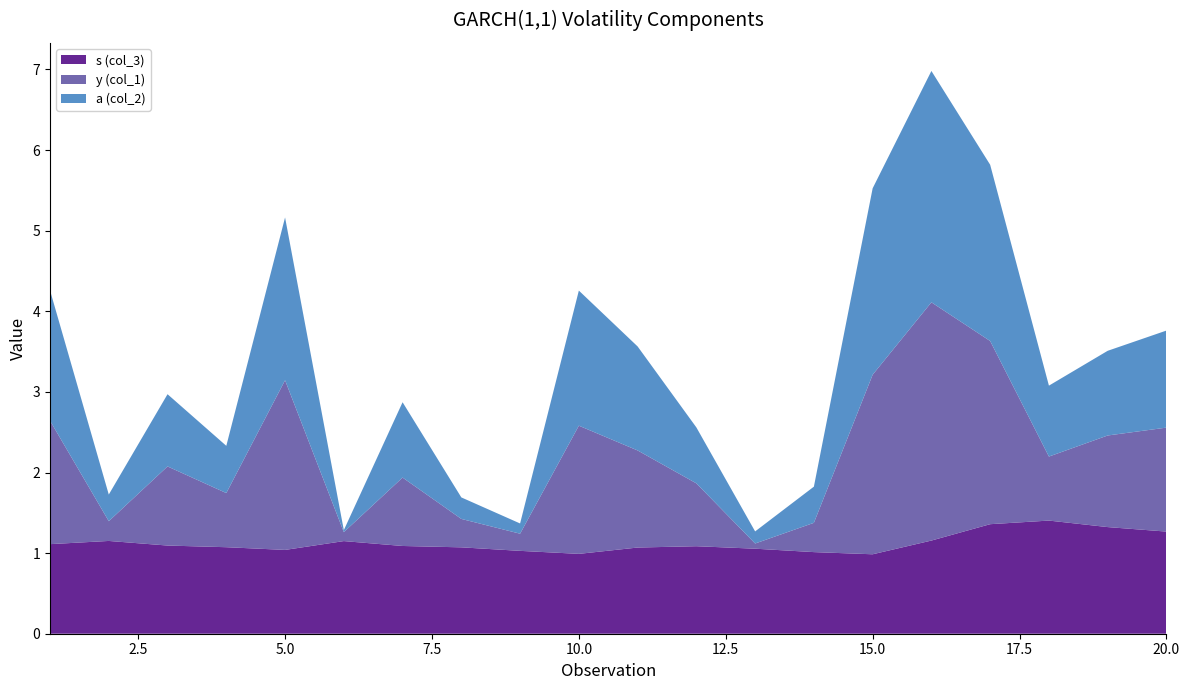

Reading left to right, list all the values displayed in this chart.

s (col_3): 1=1.1	2=1.2	3=1.1	4=1.1	5=1.0	6=1.1	7=1.1	8=1.1	9=1.0	10=1.0	11=1.1	12=1.1	13=1.1	14=1.0	15=1.0	16=1.2	17=1.4	18=1.4	19=1.3	20=1.3
y (col_1): 1=1.5	2=0.2	3=1.0	4=0.7	5=2.1	6=0.1	7=0.8	8=0.4	9=0.2	10=1.6	11=1.2	12=0.8	13=0.1	14=0.4	15=2.2	16=3.0	17=2.3	18=0.8	19=1.1	20=1.3
a (col_2): 1=1.6	2=0.3	3=0.9	4=0.6	5=2.0	6=0.0	7=0.9	8=0.3	9=0.1	10=1.7	11=1.3	12=0.7	13=0.2	14=0.4	15=2.3	16=2.9	17=2.2	18=0.9	19=1.1	20=1.2